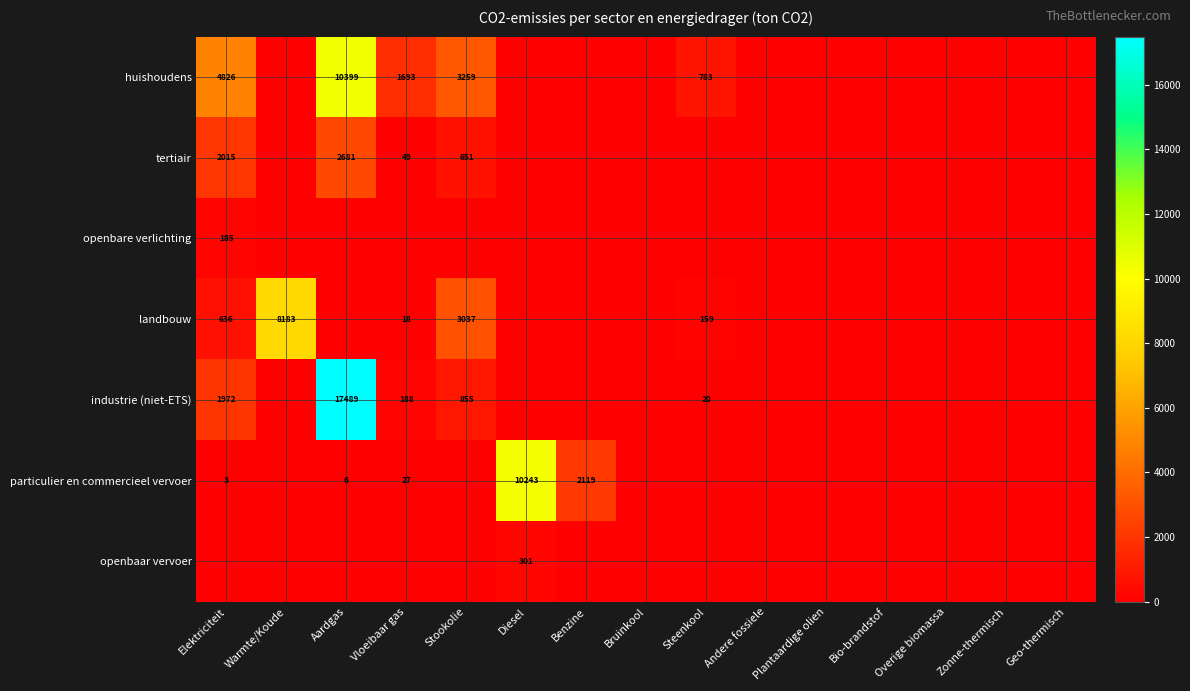

The huishoudens series shows 3259 at Stookolie. True or false?

True